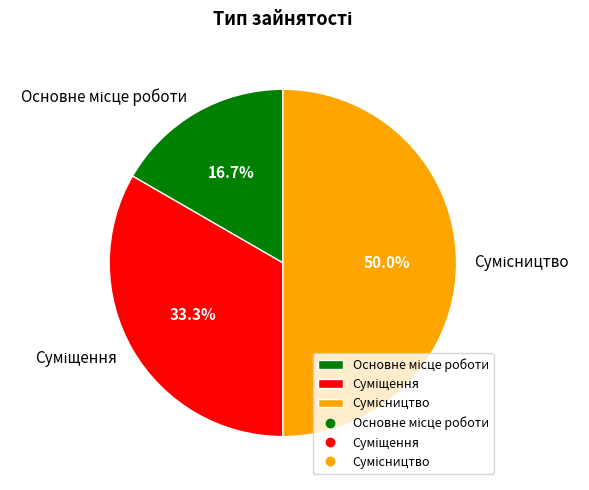

Approximately how many times larger is the value at Основне місце роботи compared to Суміщення?

0.5